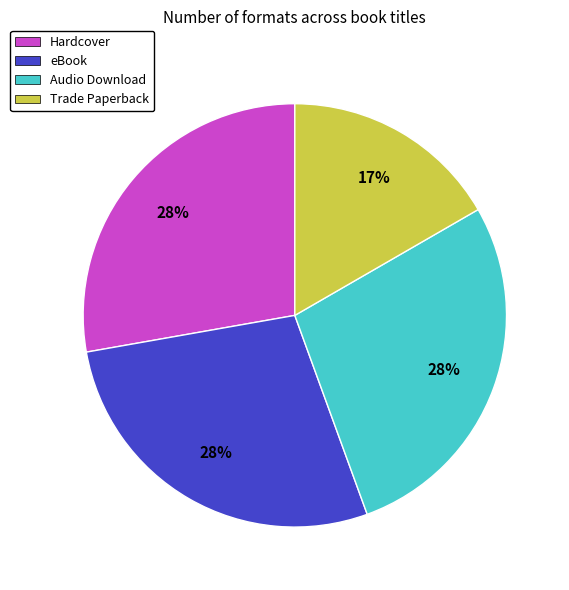

What percentage is the Audio Download slice, to the nearest percent?

28%